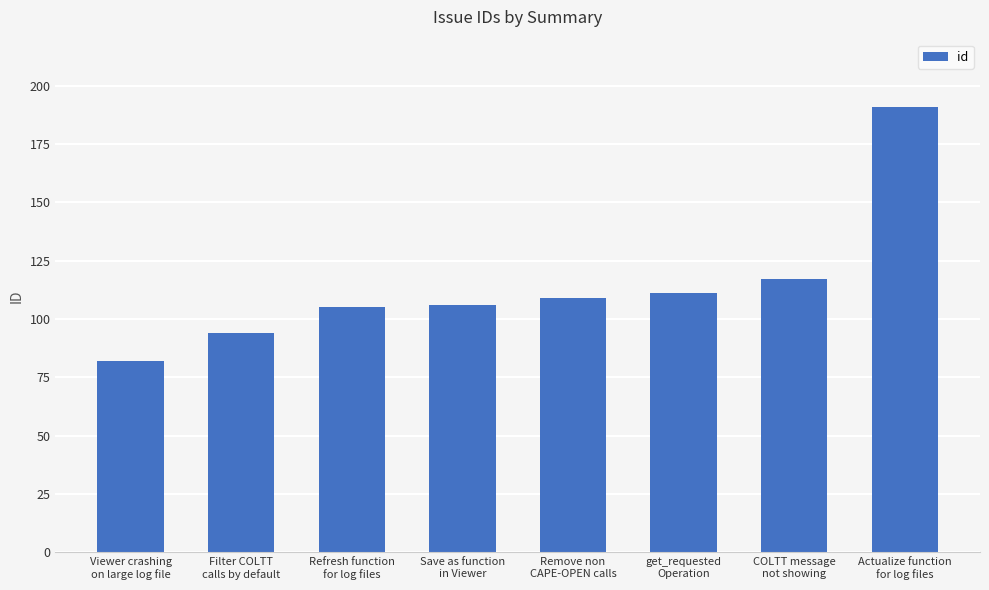

Count the number of categories in the chart.

8